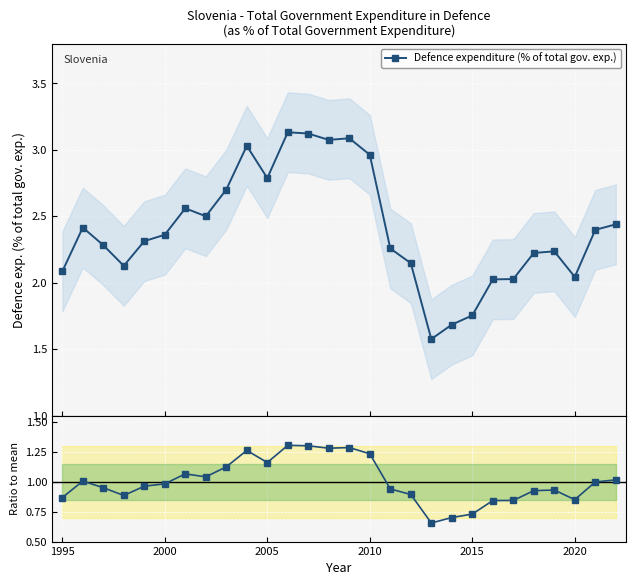

What is the value of the Ratio to mean point at the 14th from the left?

1.3